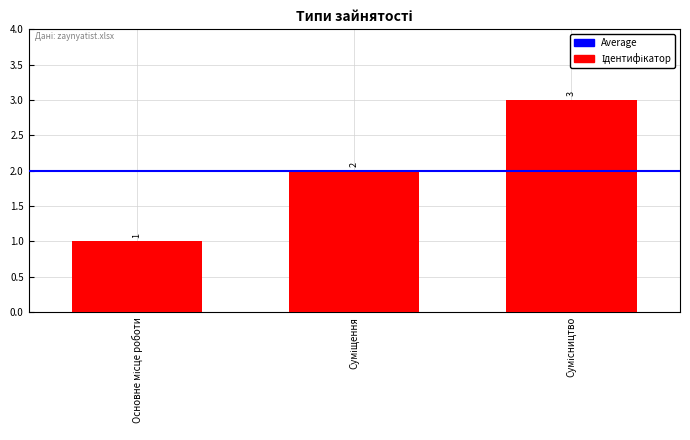

Does the chart contain any negative values?

No